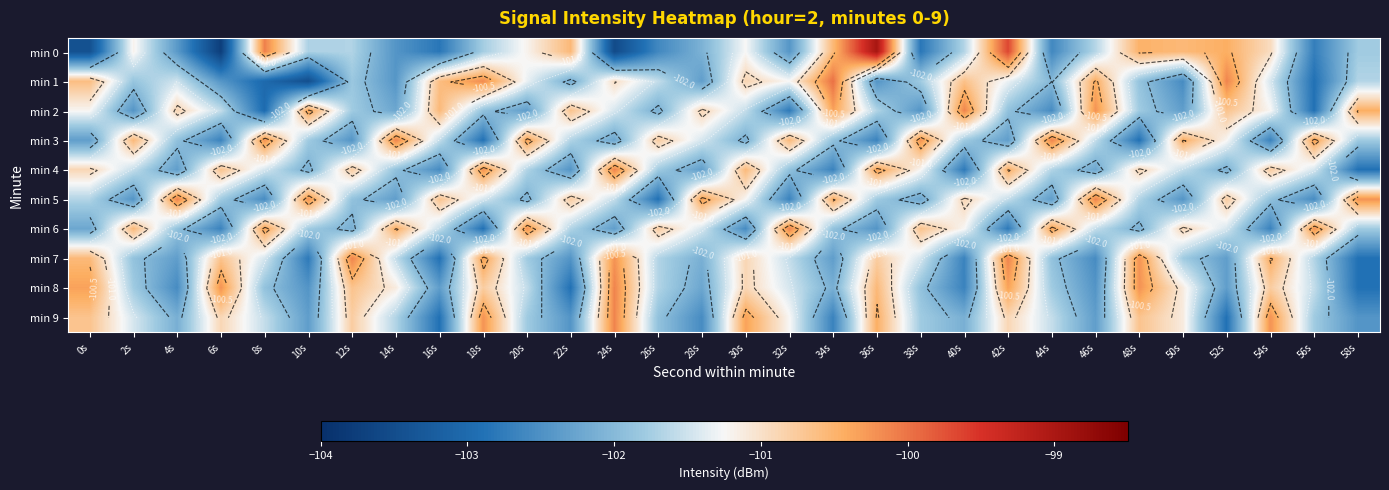

Which series changed the most between 48s and 58s?

min 7